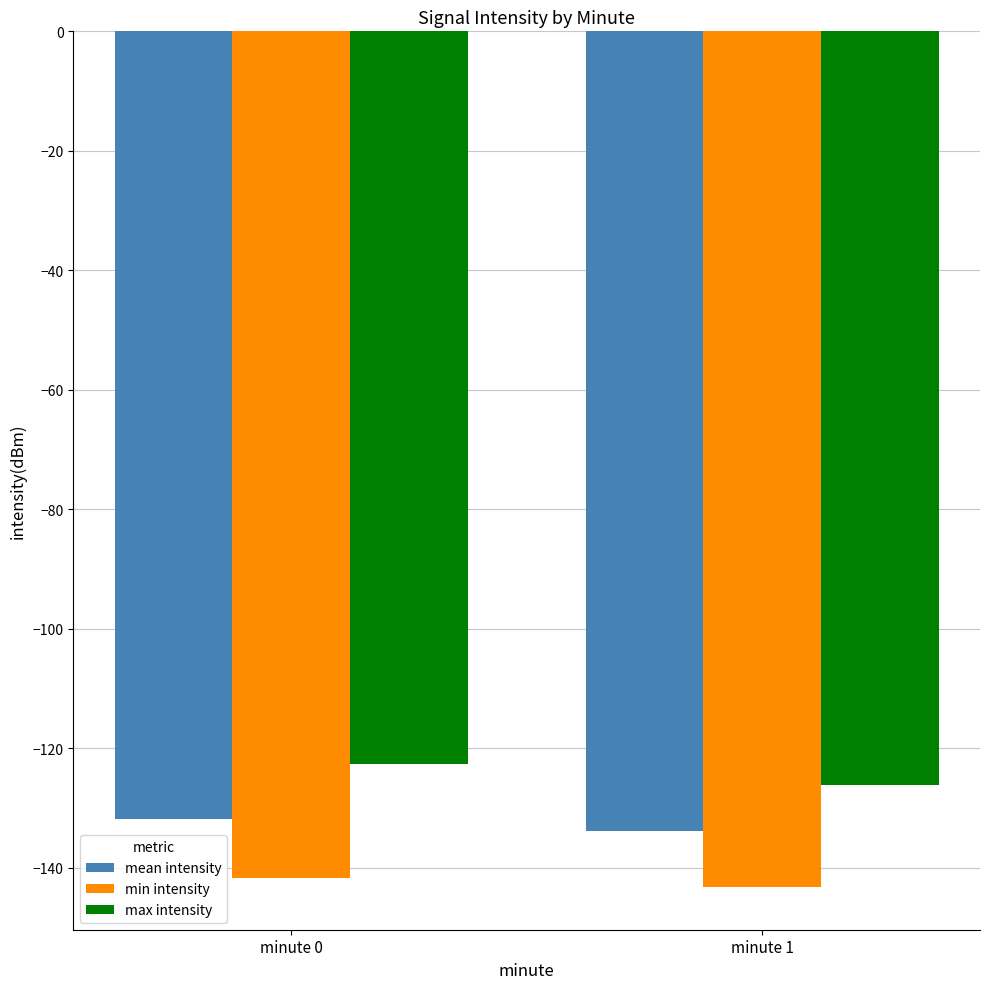

What is the difference between the highest and lowest values at minute 0?

19.1